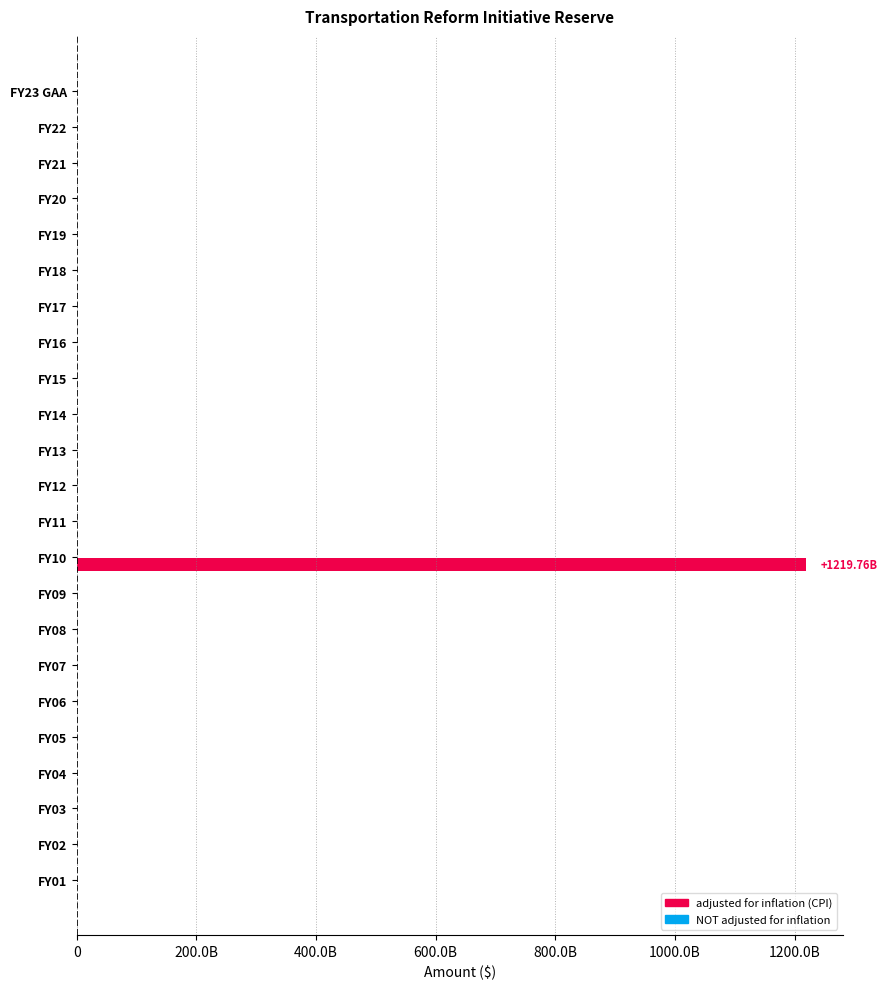

Are the bars horizontal?

Yes